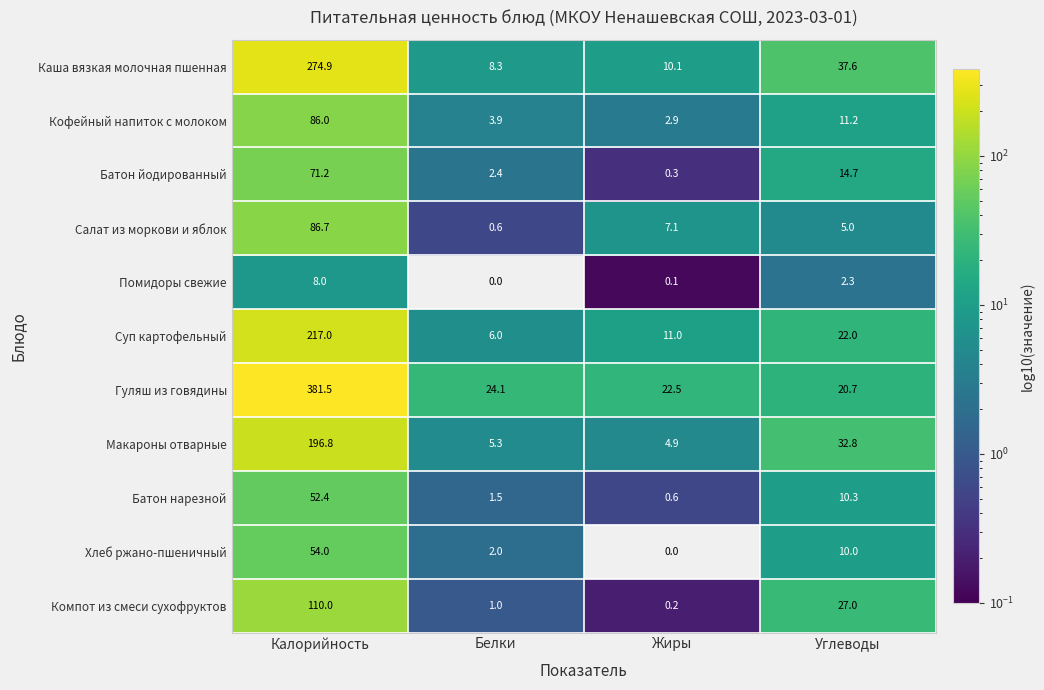

How many distinct data groups are displayed?

11